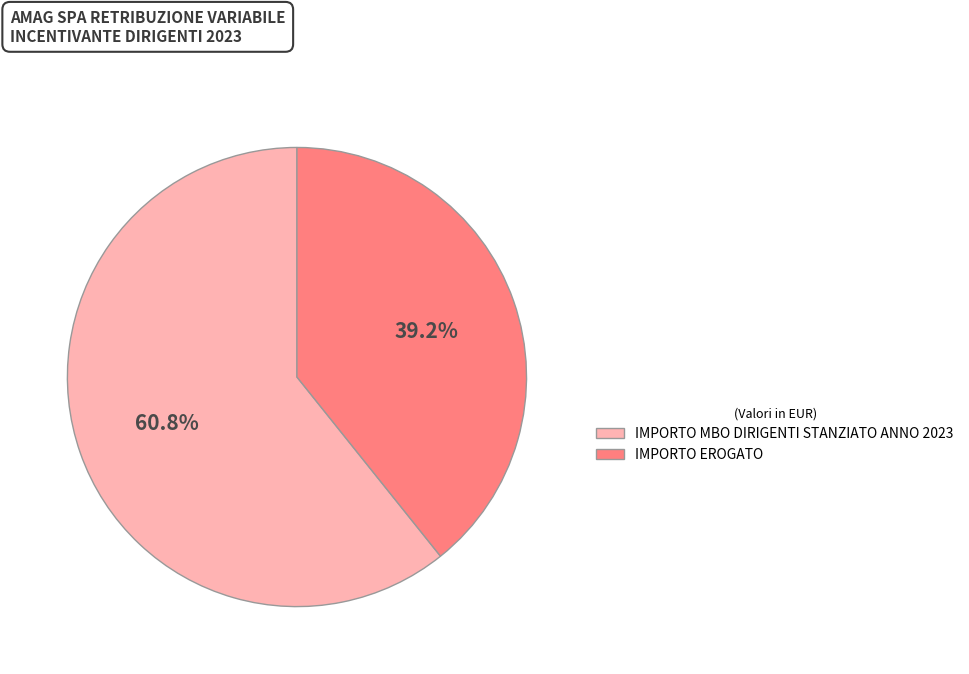

How many slices are in this pie chart?

2